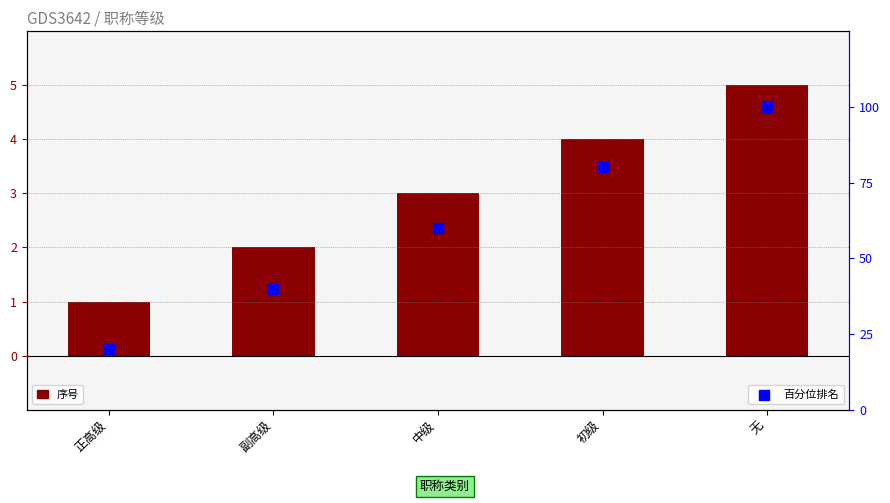

Is the value of 序号 at 初级 greater than the value of 百分位排名 at 无?

No